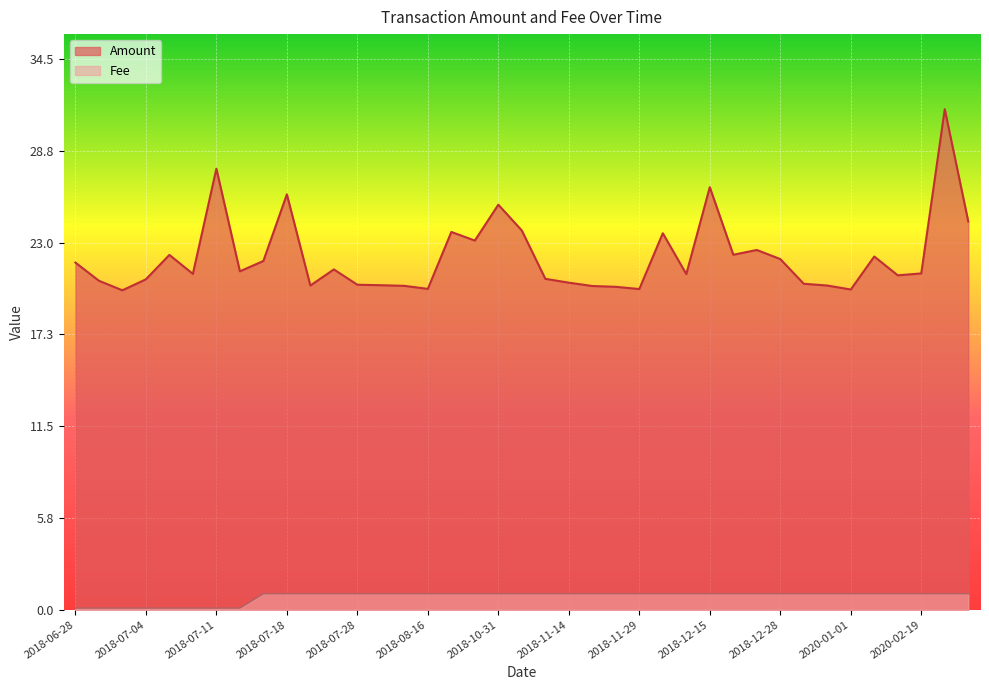

How many interior local valleys does the Amount series have?

11